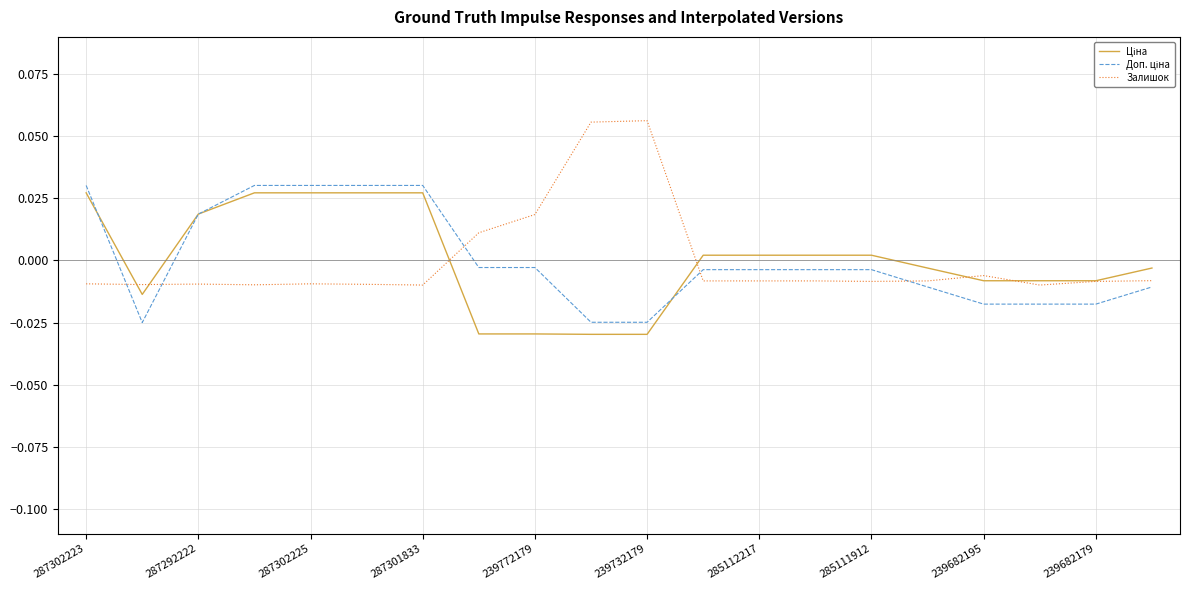

Where is the first local maximum for Залишок?

287292222